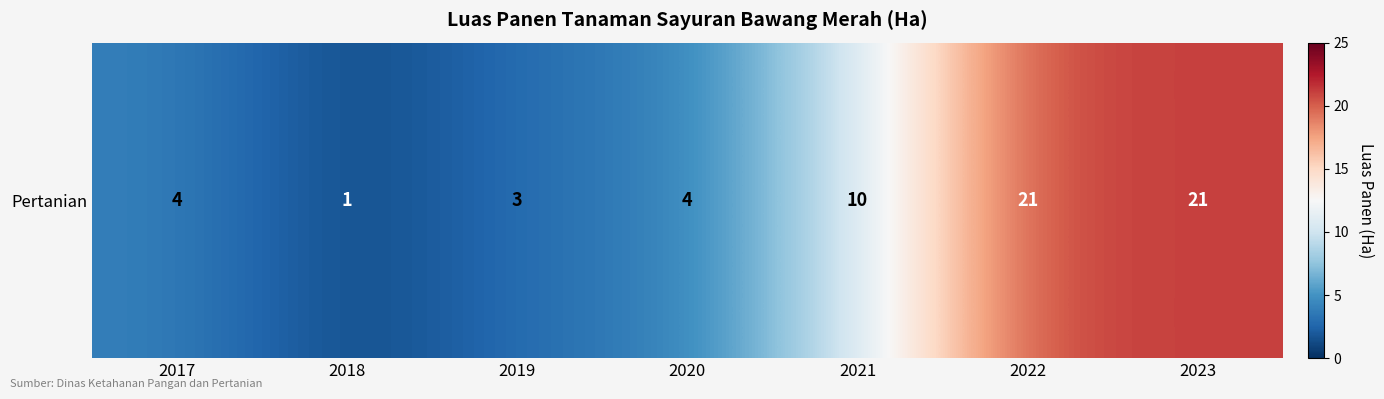

Which has a higher value, 2019 or 2018?

2019